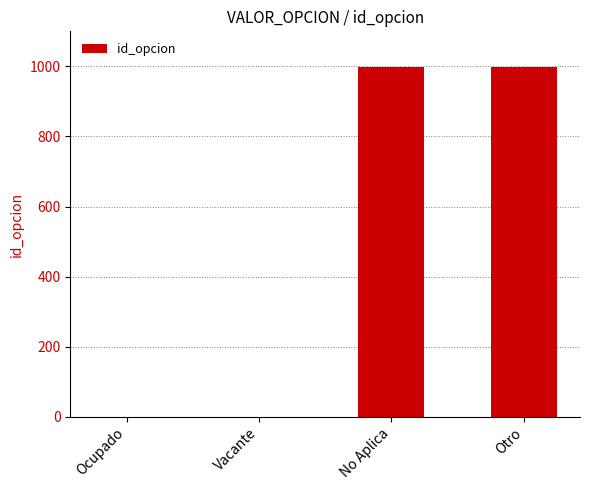

What is the approximate value at Vacante?

1